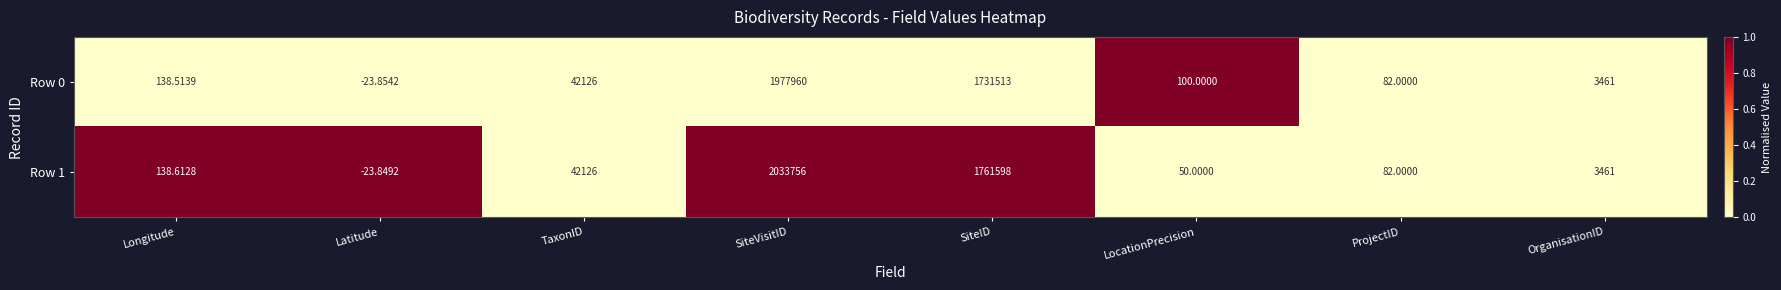

Is the value of Row 1 at LocationPrecision greater than the value of Row 0 at OrganisationID?

No